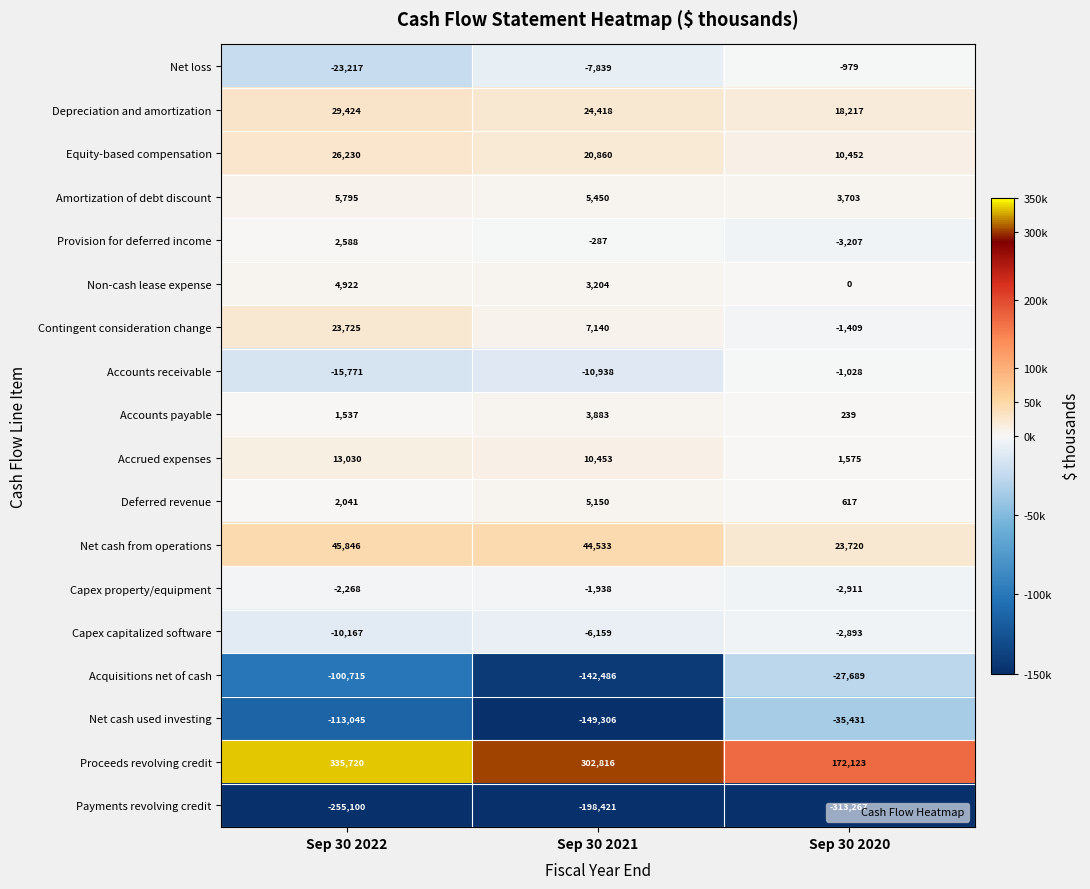

What value does the Net cash from operations series have at Sep 30 2022?

45846